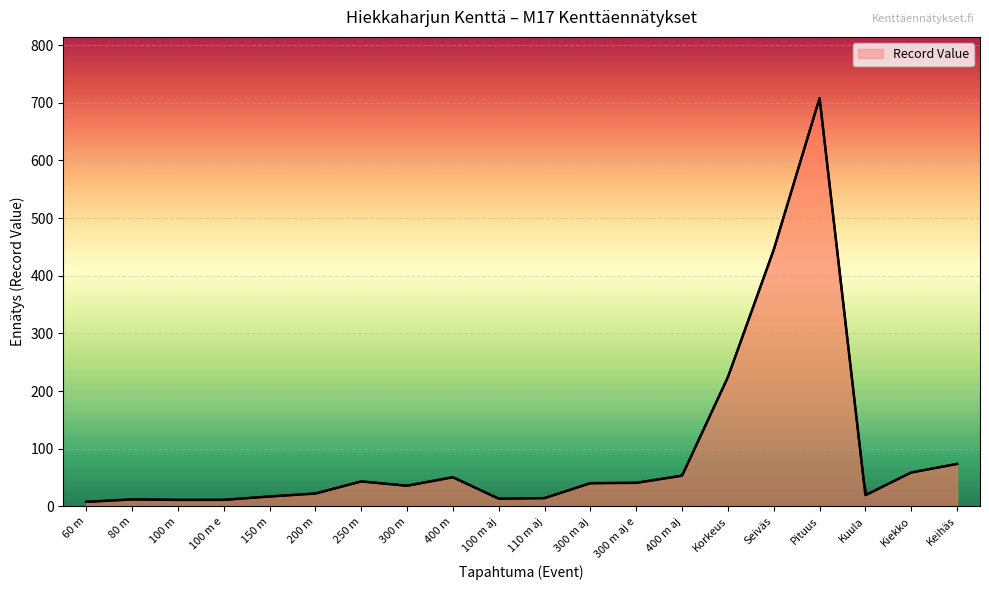

Reading right to left, list all the values displayed in this chart.

73.5	58.7	19.3	708.0	445.0	224.0	53.1	40.7	40.1	14.2	13.2	50.4	35.7	43.2	22.2	17.1	11.2	11.1	12.0	7.7